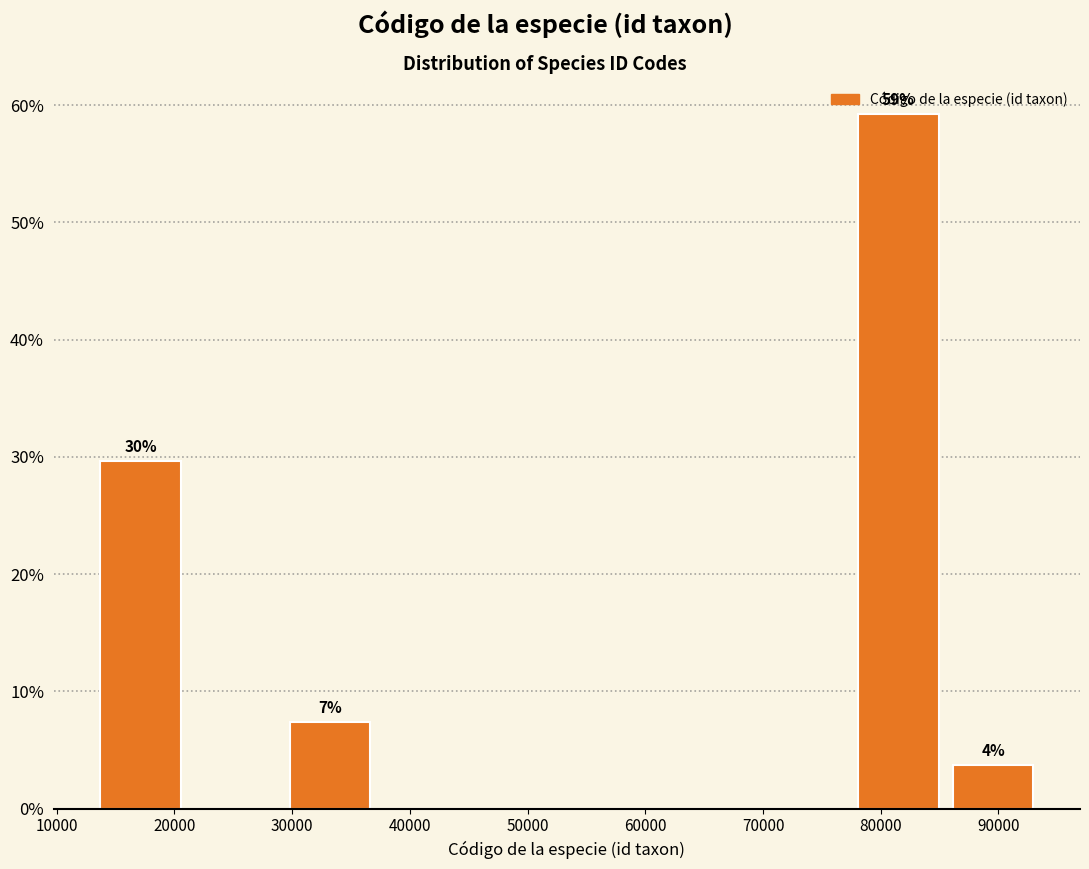

Over which range of the x-axis is the bar tallest?

77000 to 86000